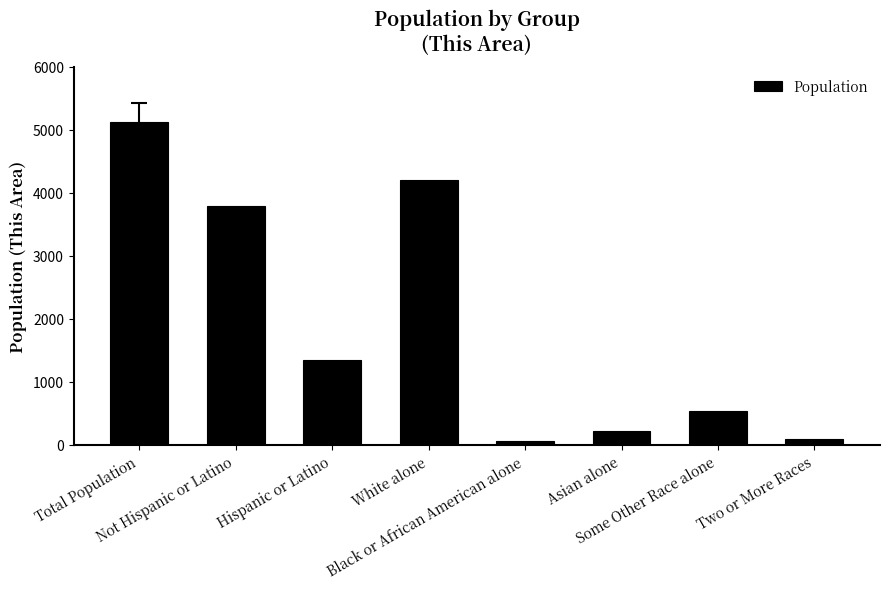

What is the difference between the maximum and minimum values?

5076